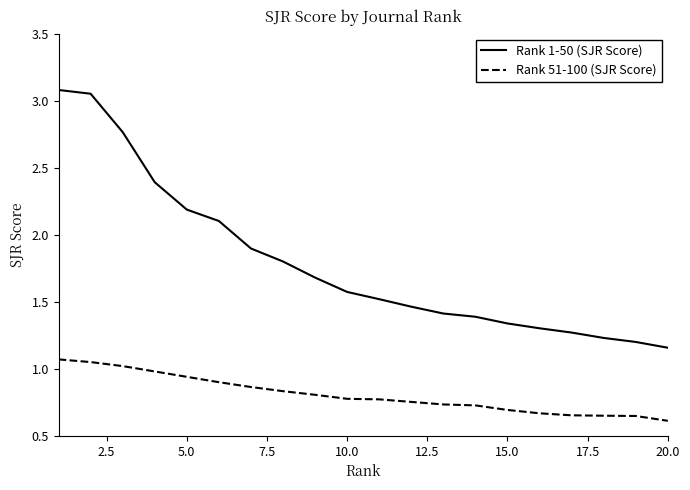

Which series has the largest range (max minus min)?

Rank 1-50 (SJR Score)